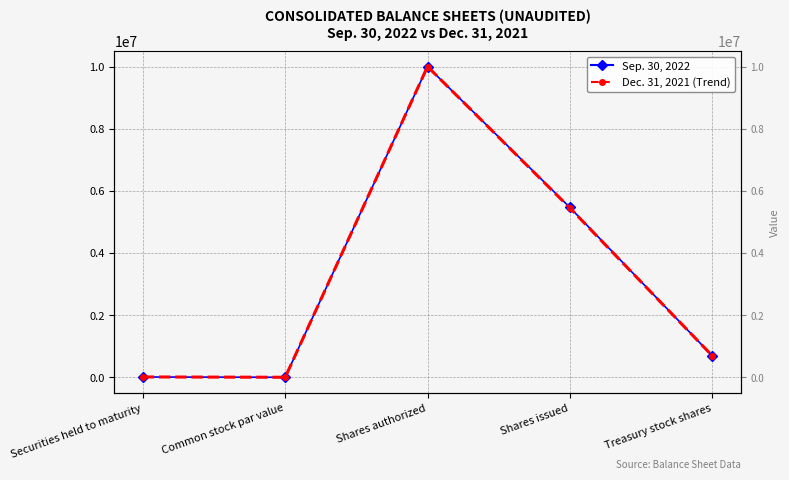

In Sep. 30, 2022, how many points are lower than both neighbors (excluding endpoints)?

1